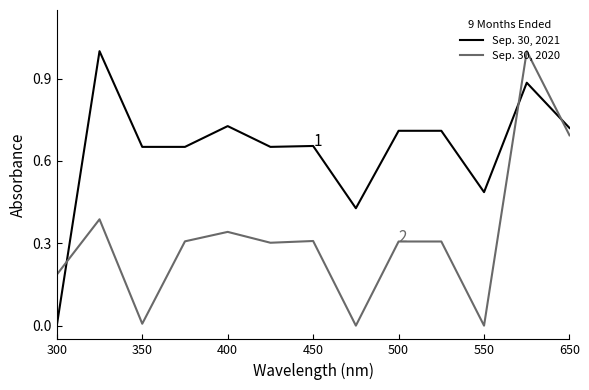

Which series ends up on top after the final intersection of Sep. 30, 2021 and Sep. 30, 2020?

Sep. 30, 2021